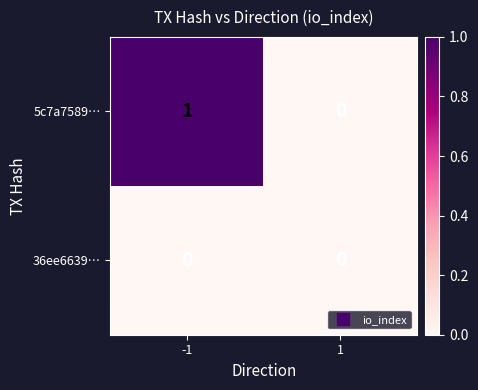

Which series has the widest spread of values?

5c7a7589…